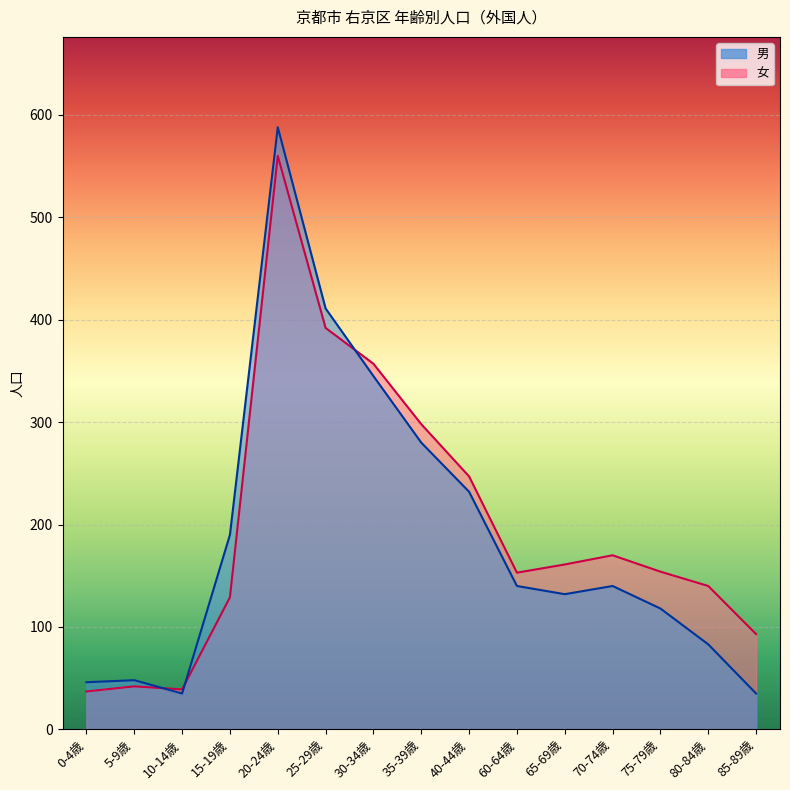

In 男, how many points are higher than both neighbors (excluding endpoints)?

3